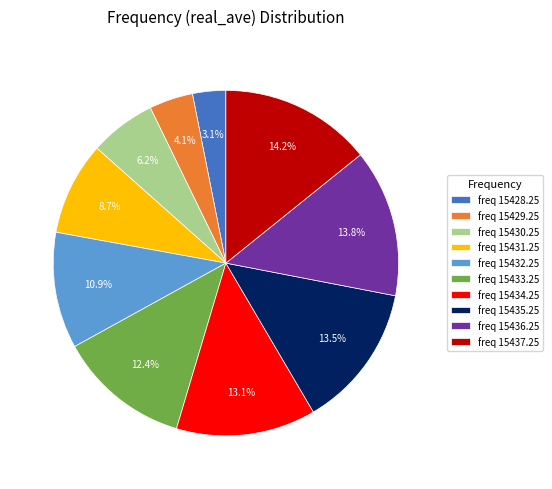

Count the number of slices in the pie.

10